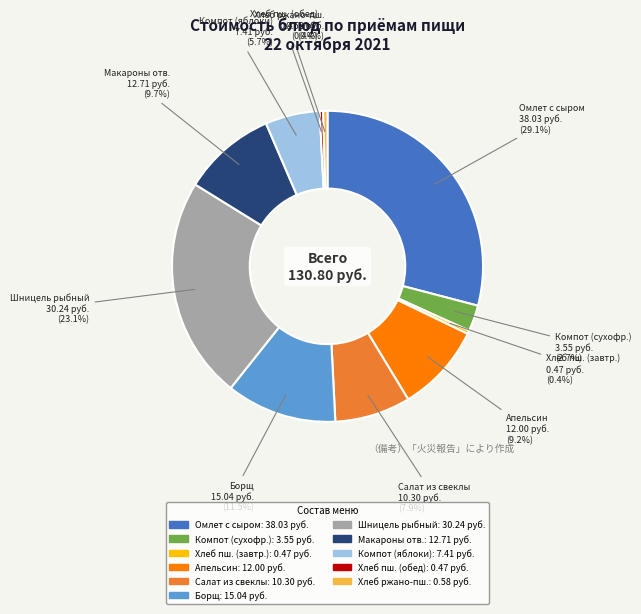

Is there a majority slice in this chart?

No